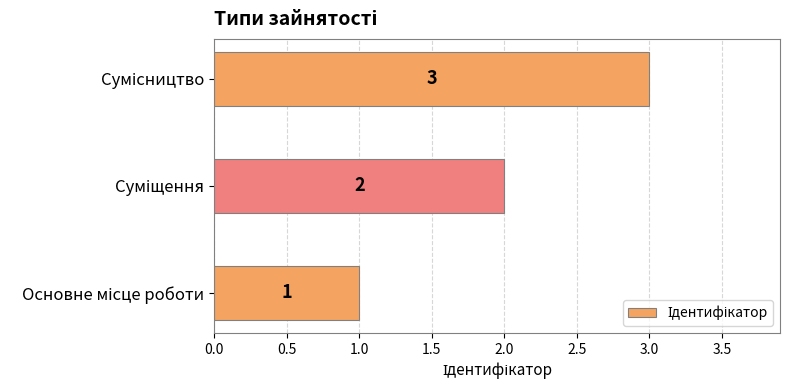

What is the maximum value shown in the chart?

3